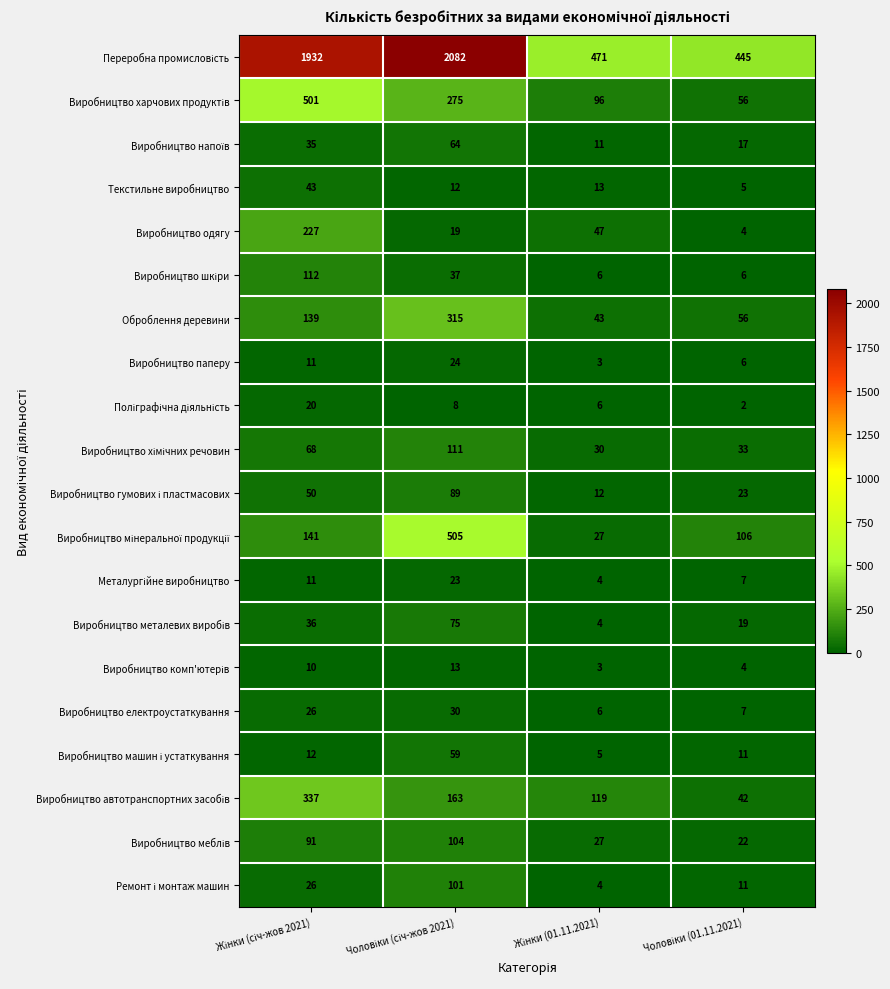

How many Виробництво паперу values are between 6 and 24?

3